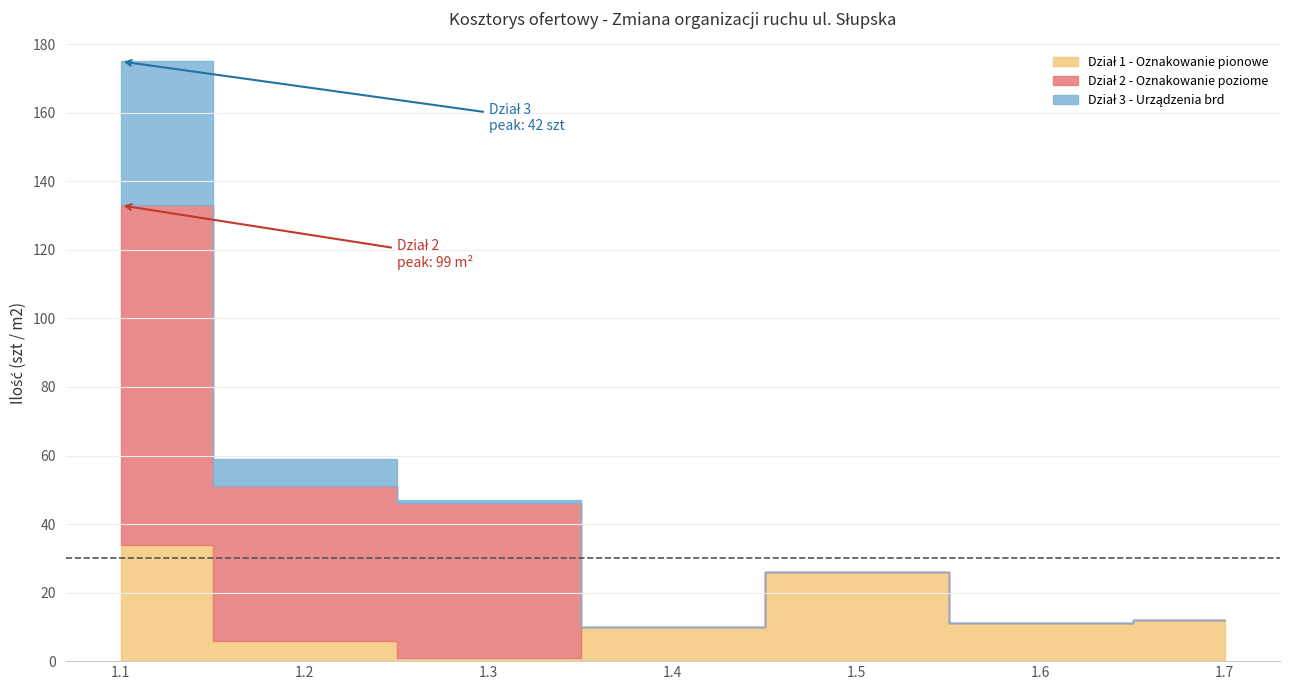

How many data points in Dział 2 - Oznakowanie poziome are above 0?

3